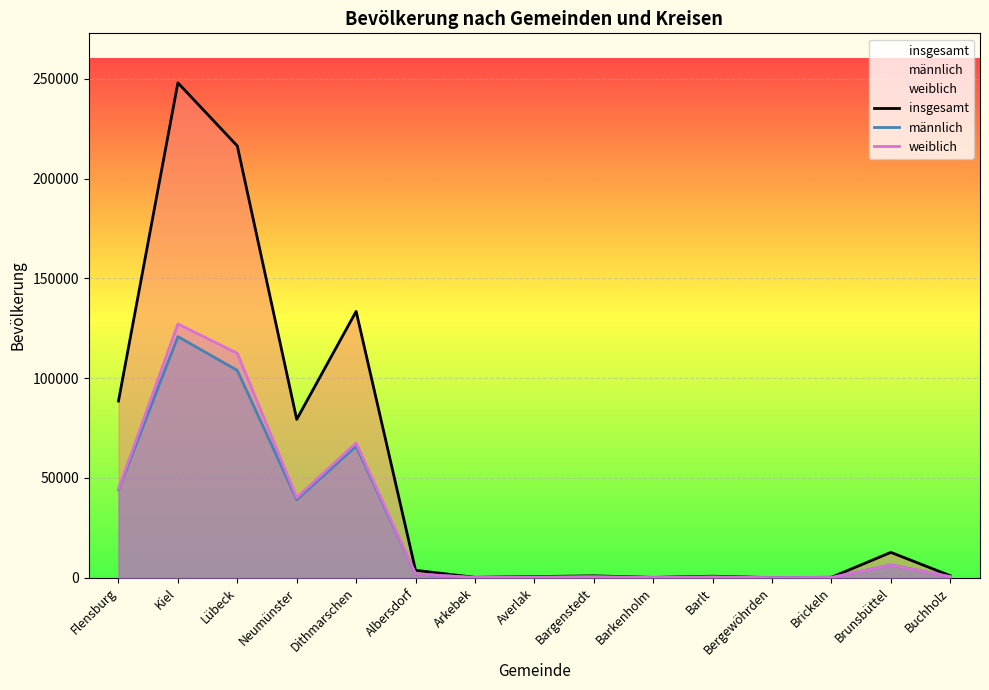

In männlich, how many points are higher than both neighbors (excluding endpoints)?

5